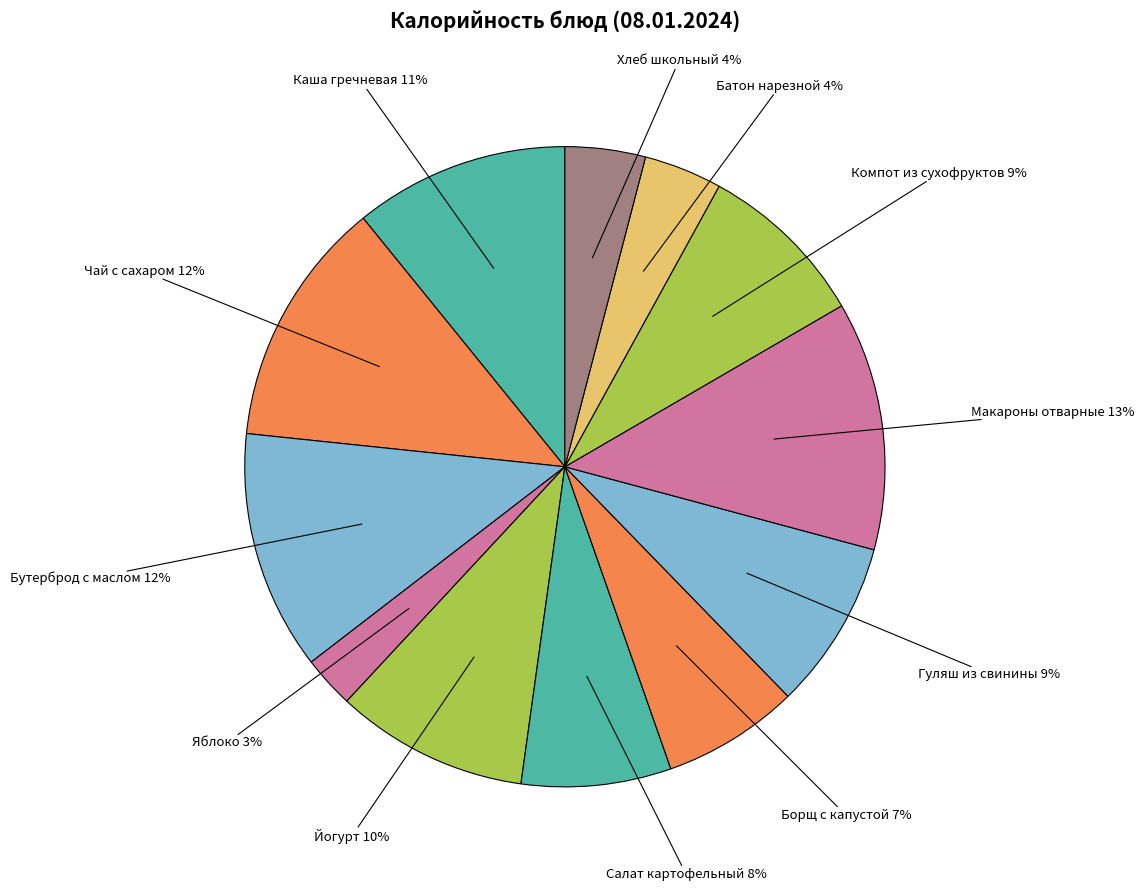

How many segments does this pie chart have?

12